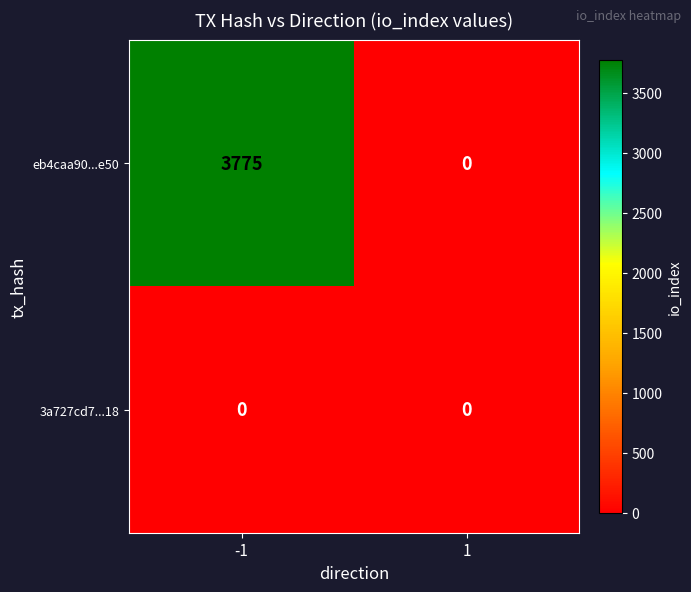

What is the highest value of the eb4caa90...e50 series?

3775